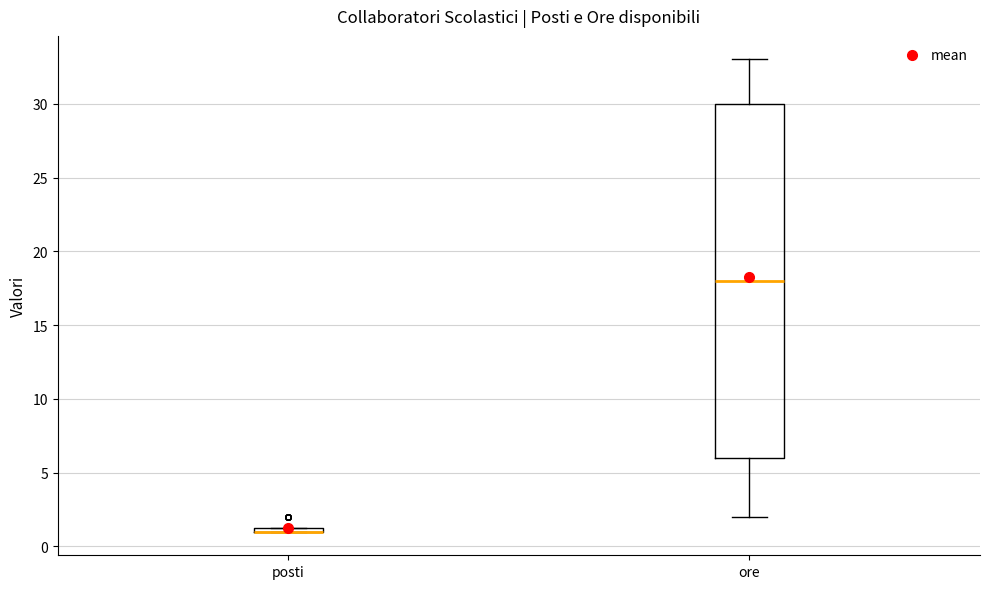

Where does the median line of the box for ore sit on the y-axis? The values are not printed on the chart, so give them approximately, as read against the axis.

18.0